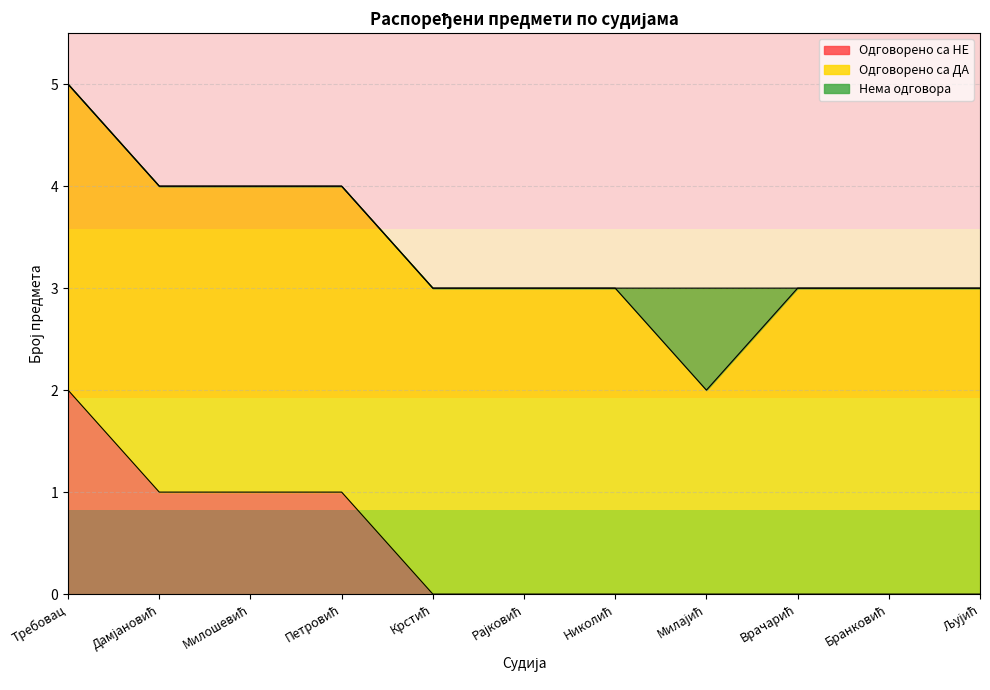

True or false: Нема одговора has more than 0 points higher than both neighbors.

True